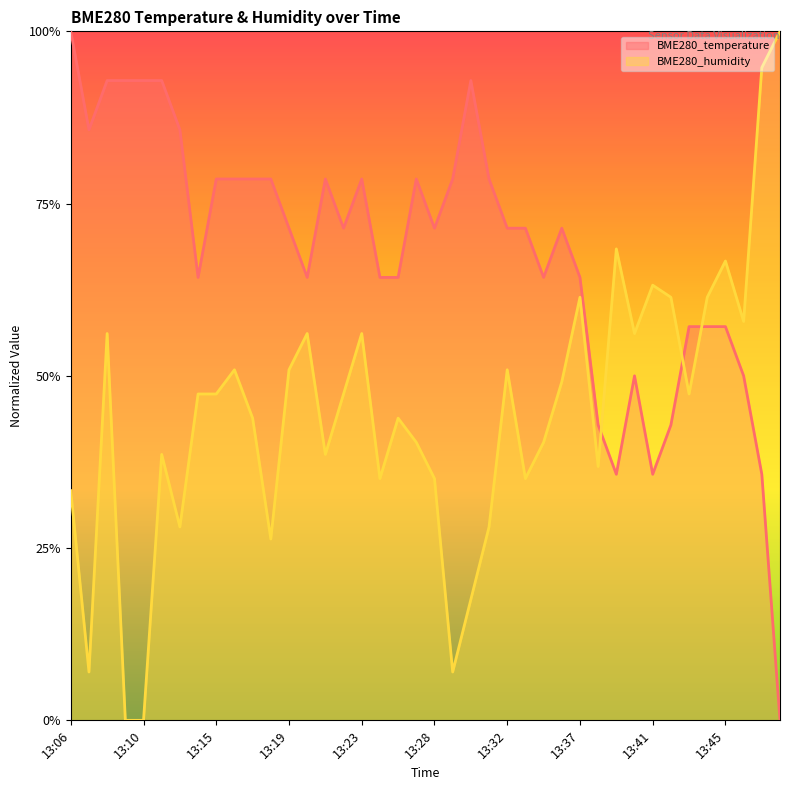

The value of BME280_temperature at 13:17 is 0.8. True or false?

True